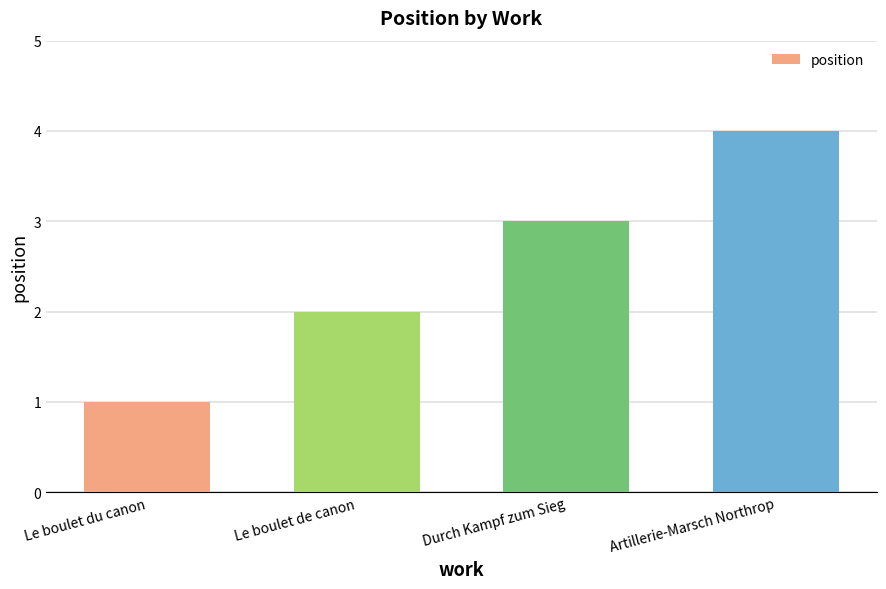

The chart shows a value of 3 at Le boulet de canon. True or false?

False